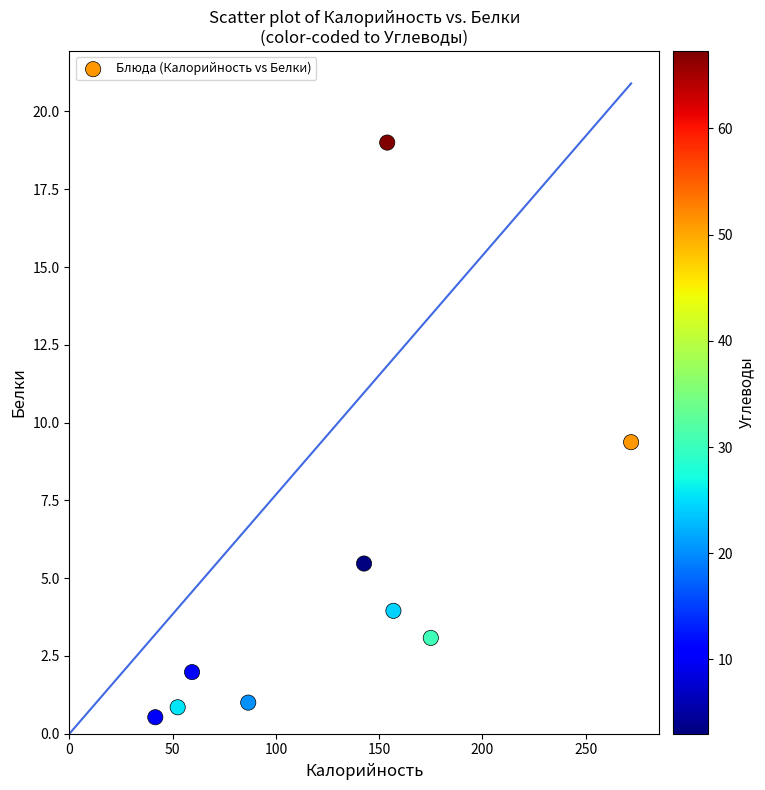

What is the range of X values (max minus min)?

230.4